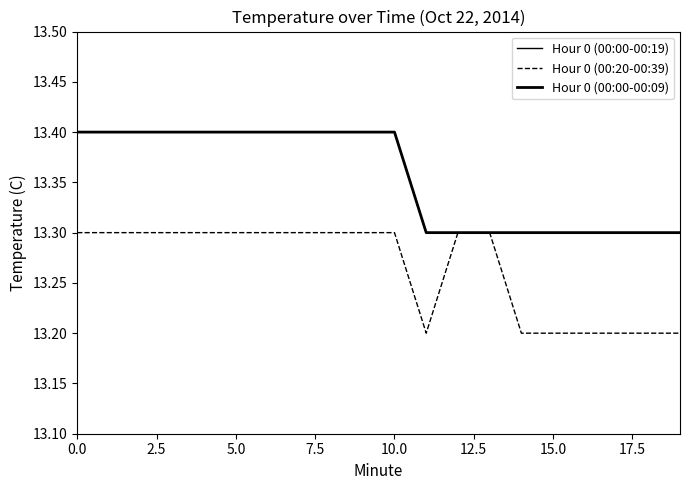

Where is Hour 0 (00:20-00:39) nearest to the value 13?

11